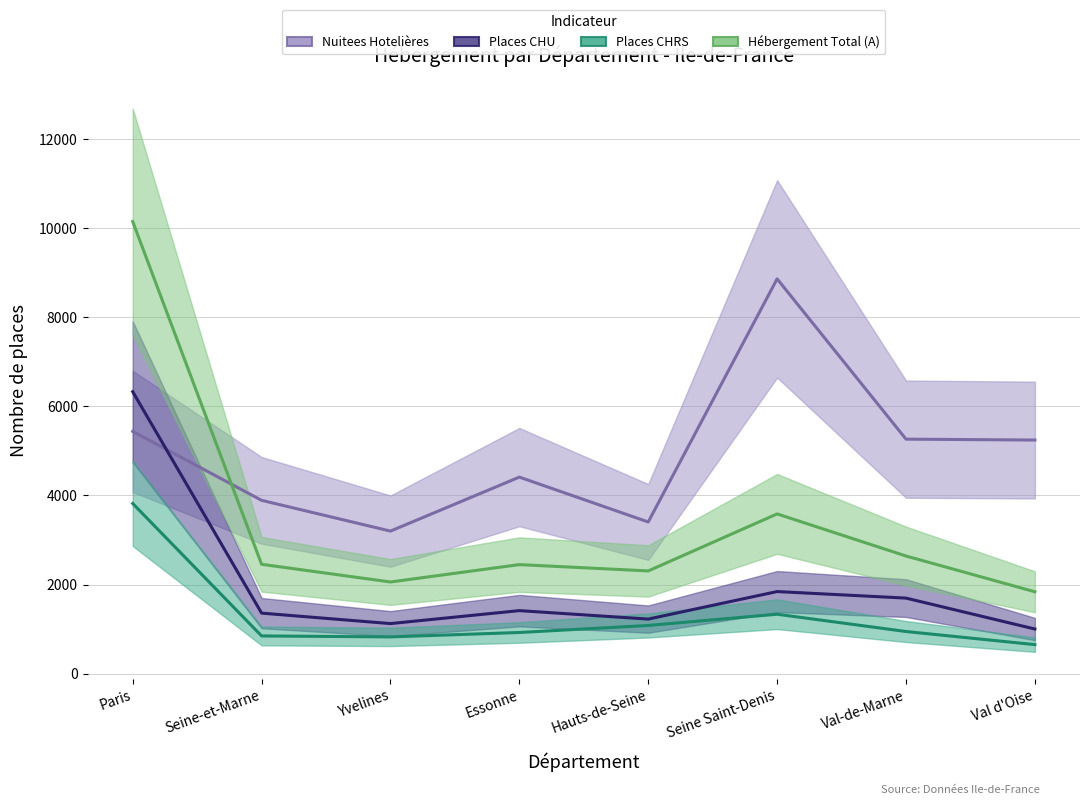

At how many categories does at least one series exceed 7828?

2